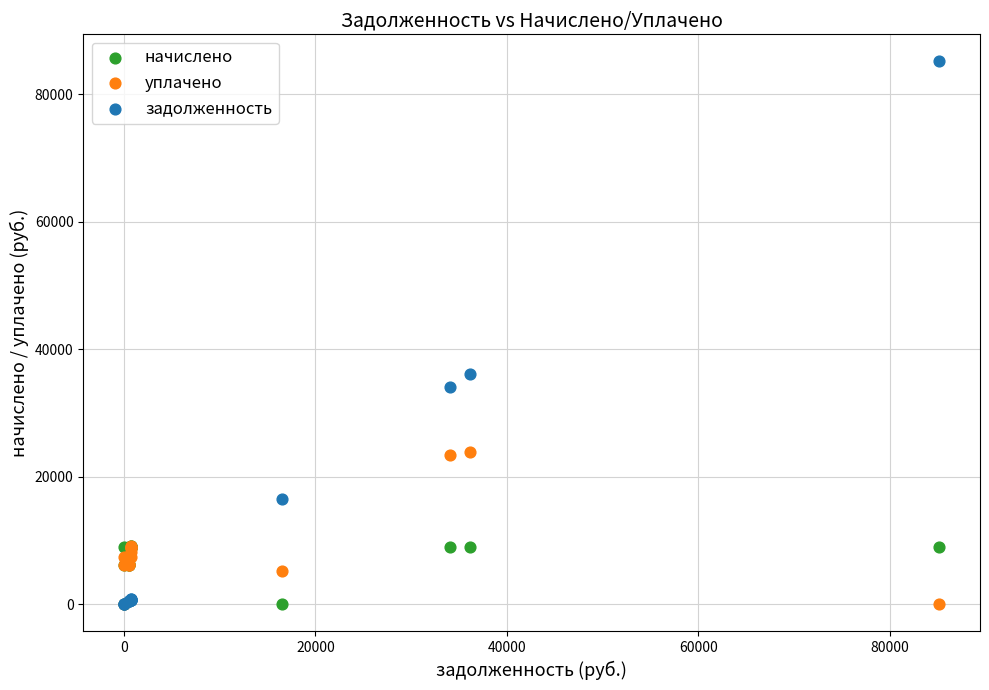

Across all series, what Y value is closest to 42579?

36092.6